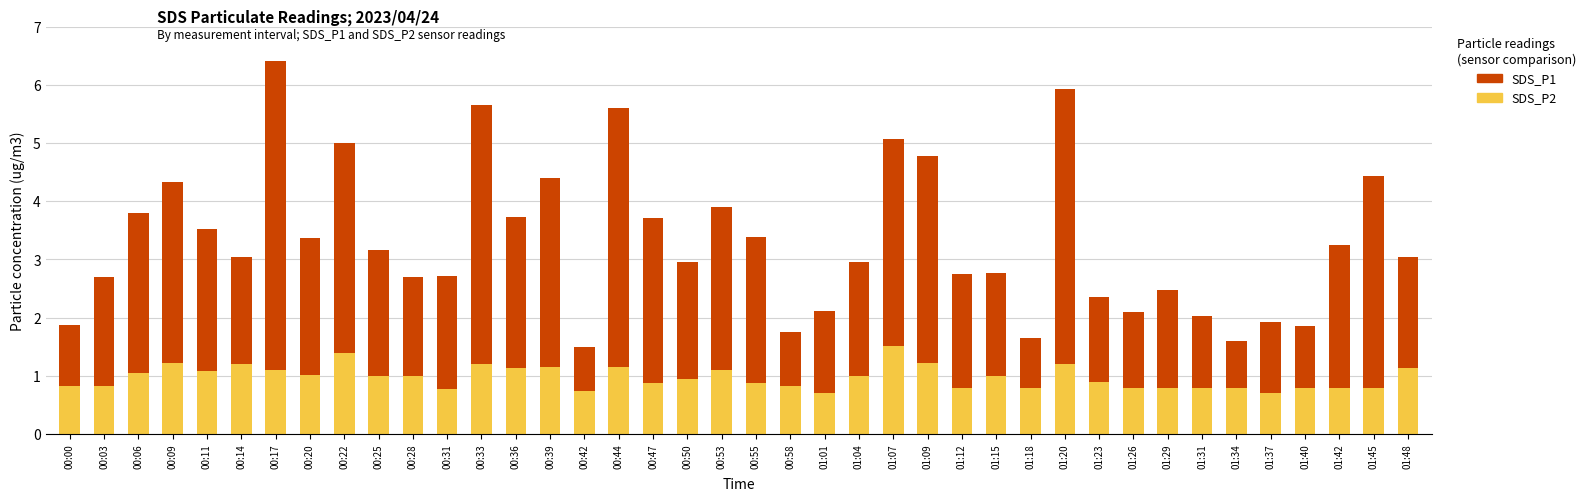

Read the SDS_P2 value at 00:06.

1.1